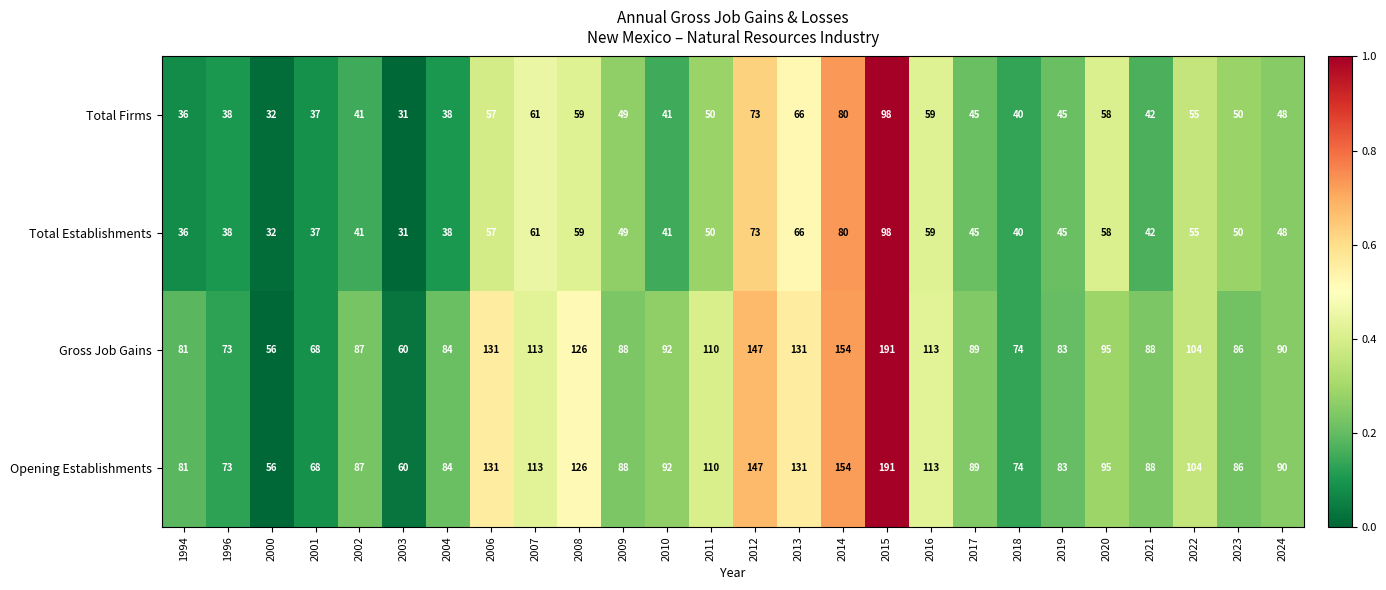

What is the sum of the Opening Establishments values at 2010 and 2001?

160